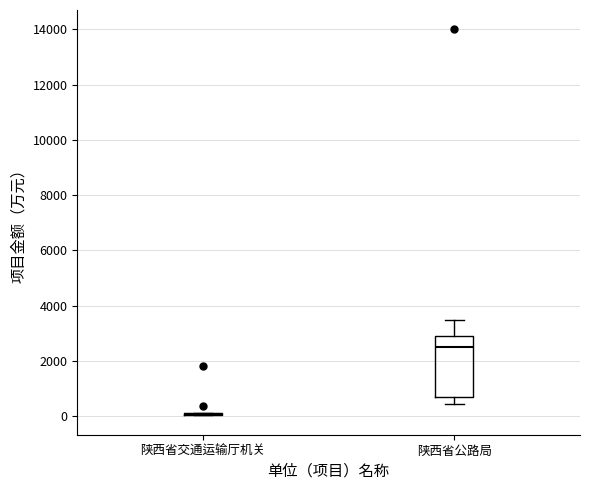

Reading left to right, read every box against the y-axis: the position of its median line, the range the box covers, and the ends of its whiskers. The values are not printed on the chart, so give them approximately, as read against the axis.

陕西省交通运输厅机关: box collapsed to a line at 0, whiskers 0 to 0
陕西省公路局: median 2400, box 600 to 3000, whiskers 400 to 3400